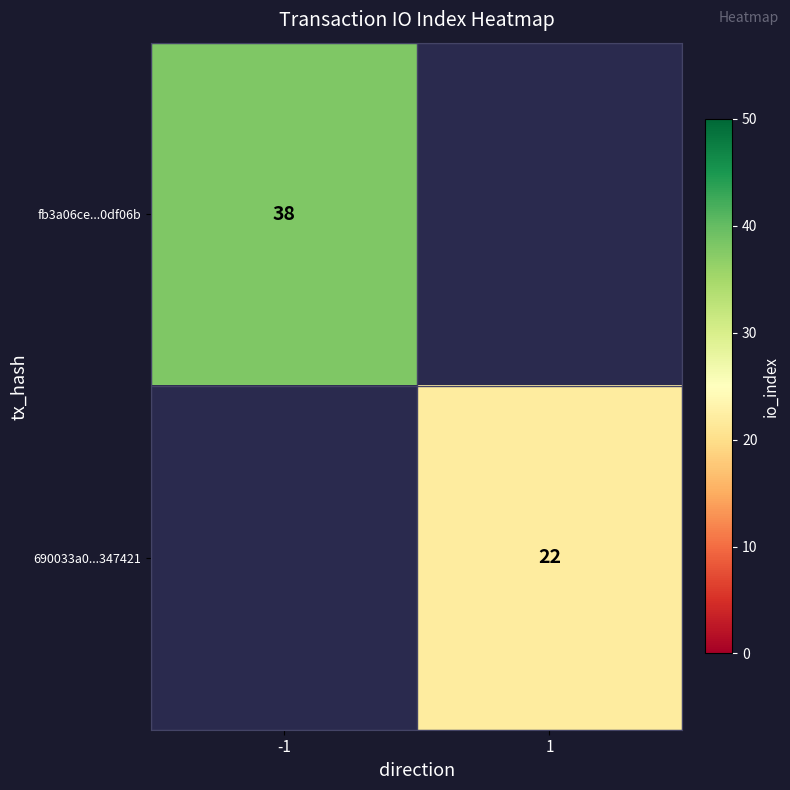

Between 1 and -1, which is larger?

-1